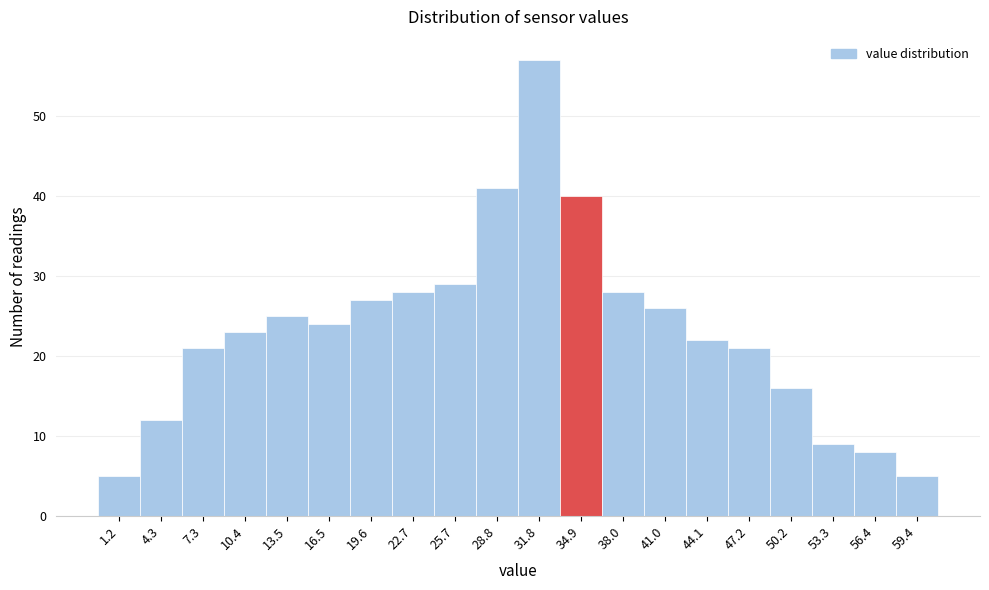

Reading left to right, list all the values displayed in this chart.

5	12	21	23	25	24	27	28	29	41	57	40	28	26	22	21	16	9	8	5